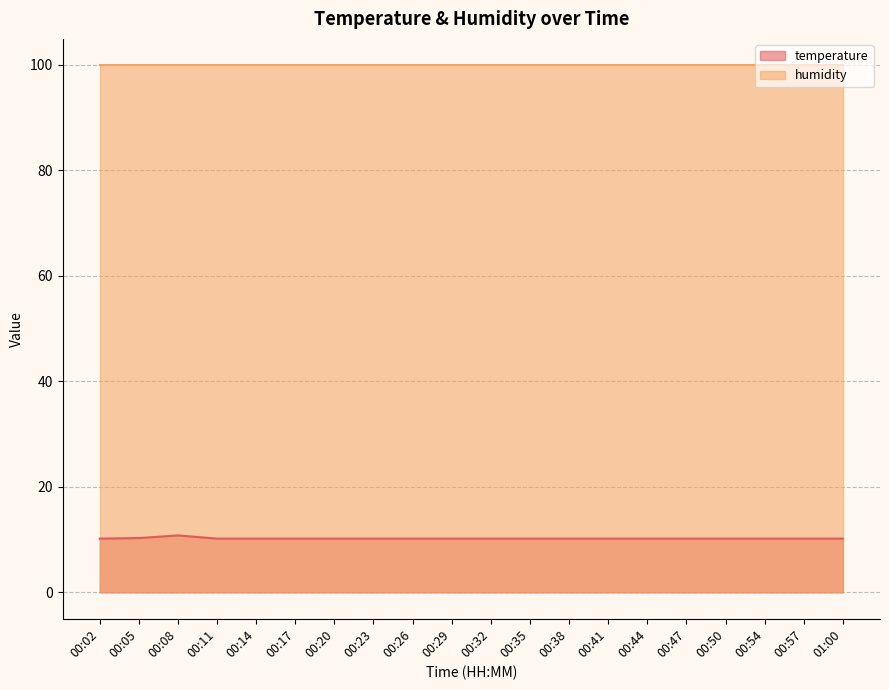

What is the maximum value shown in the chart?

99.9